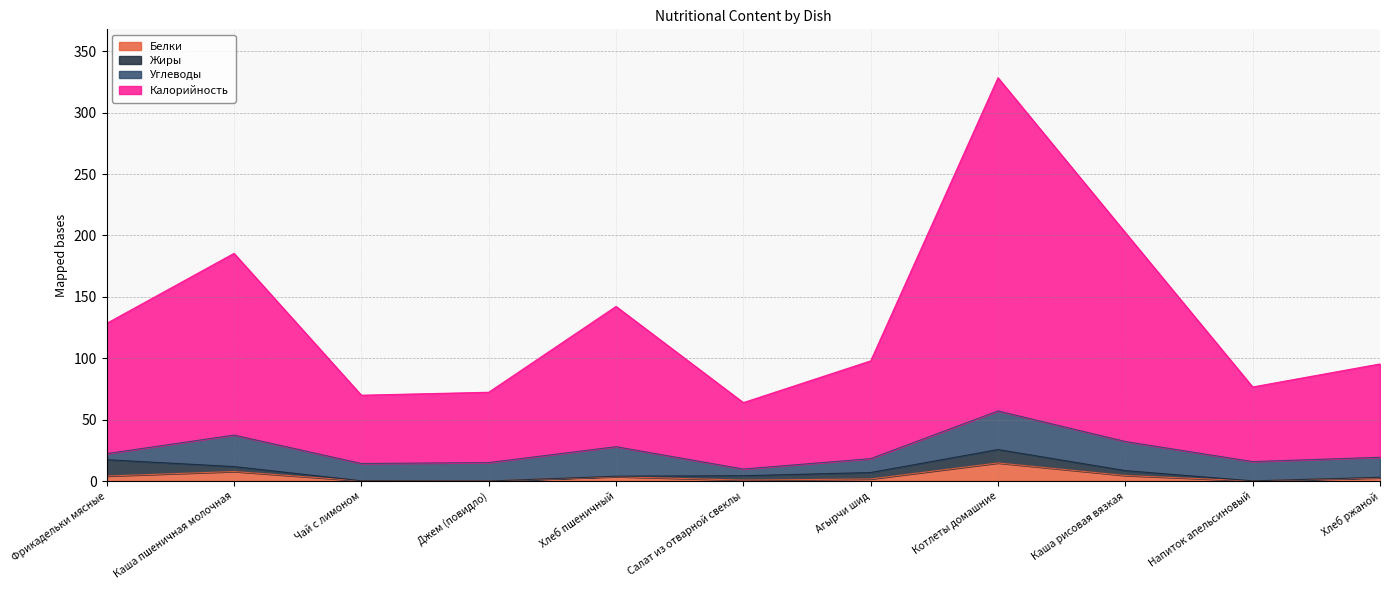

True or false: Калорийность has a value of 185.8 at Фрикадельки мясные.

False